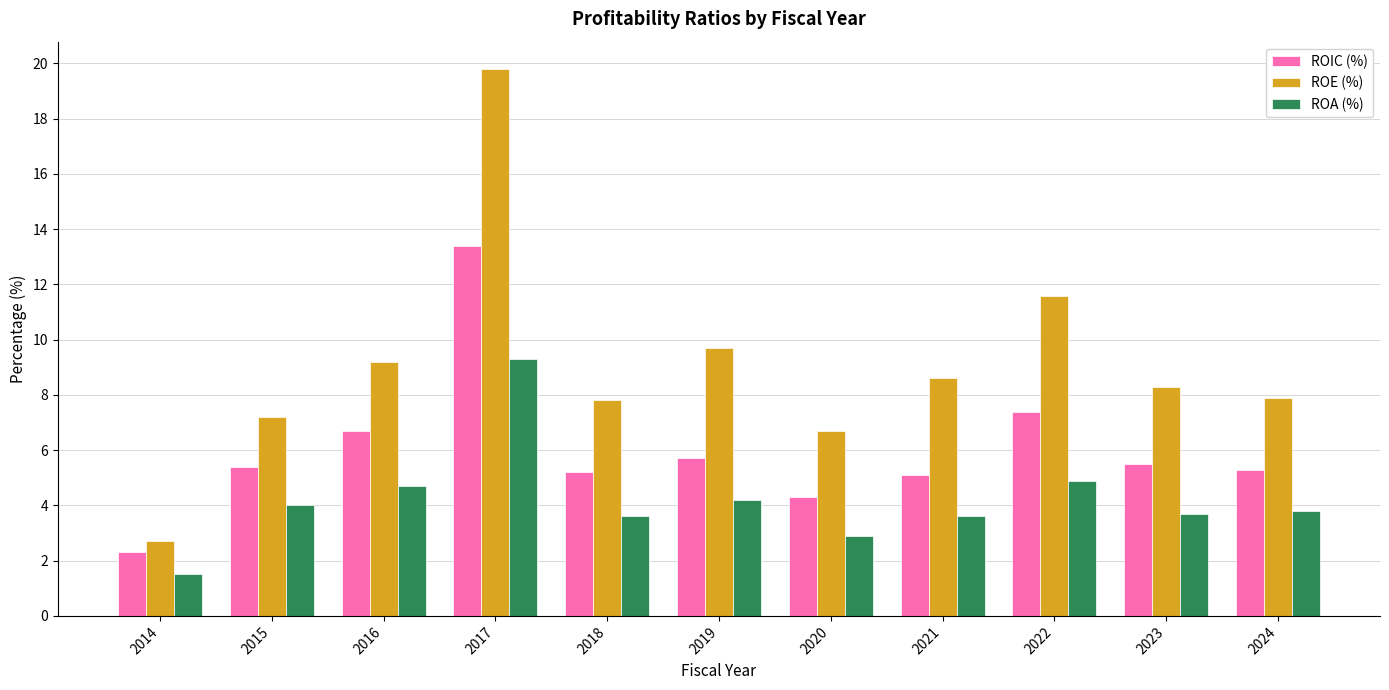

What is the average value of the ROA (%) series?

4.2